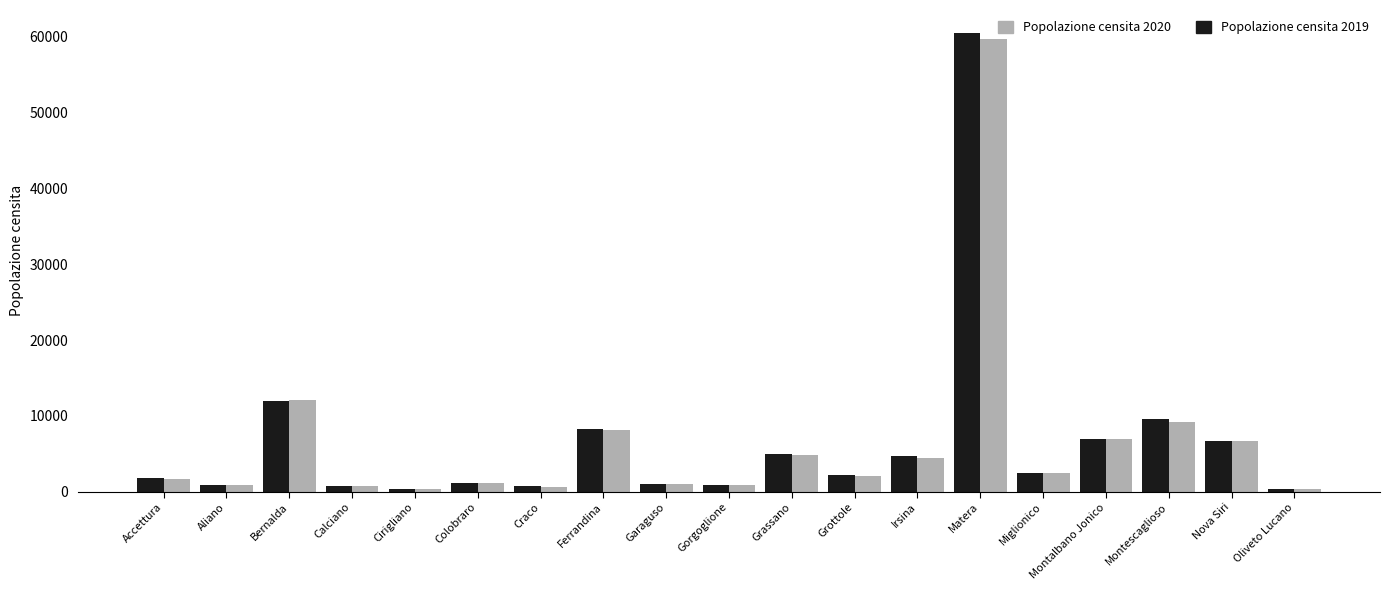

At which label does Popolazione censita 2019 reach its peak?

Matera